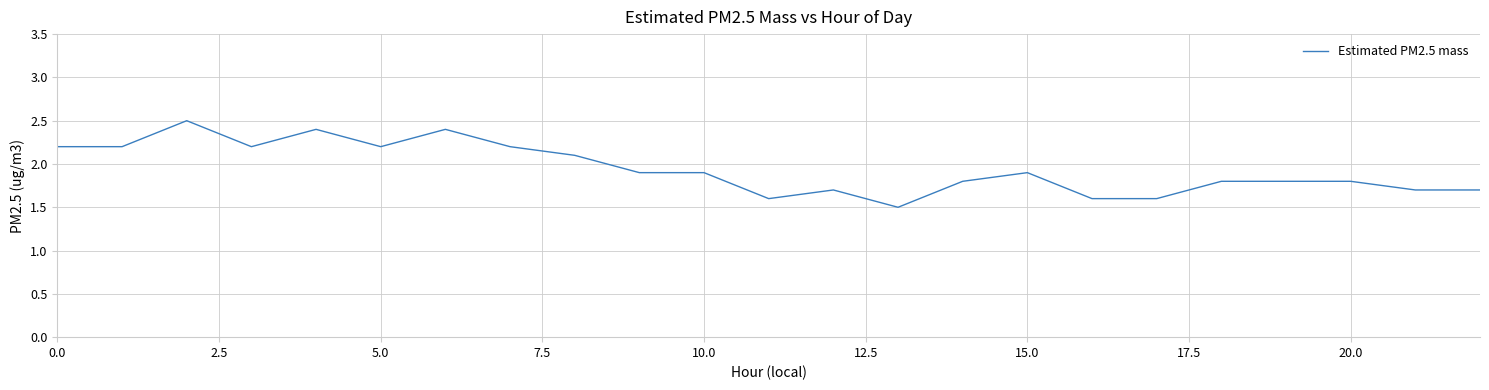

What is the minimum value shown in the chart?

1.5